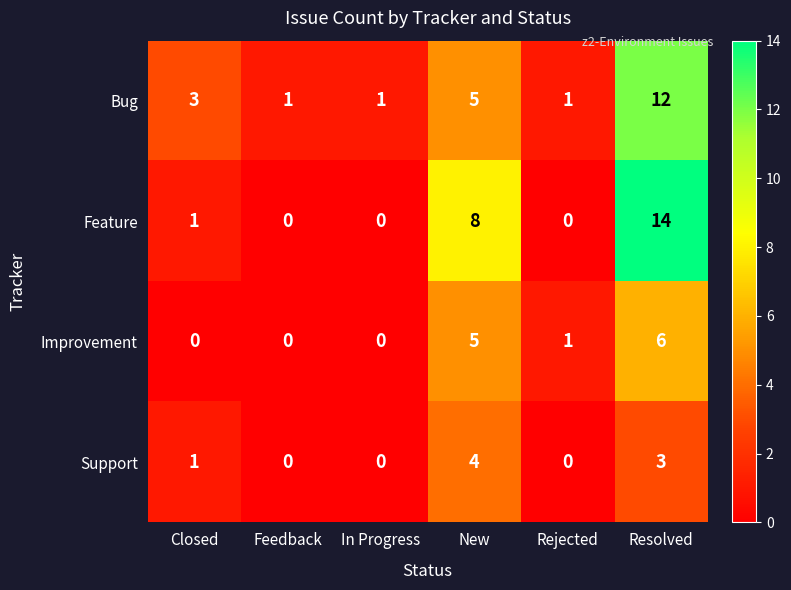

List the series in order of their peak value, lowest first.

Support, Improvement, Bug, Feature